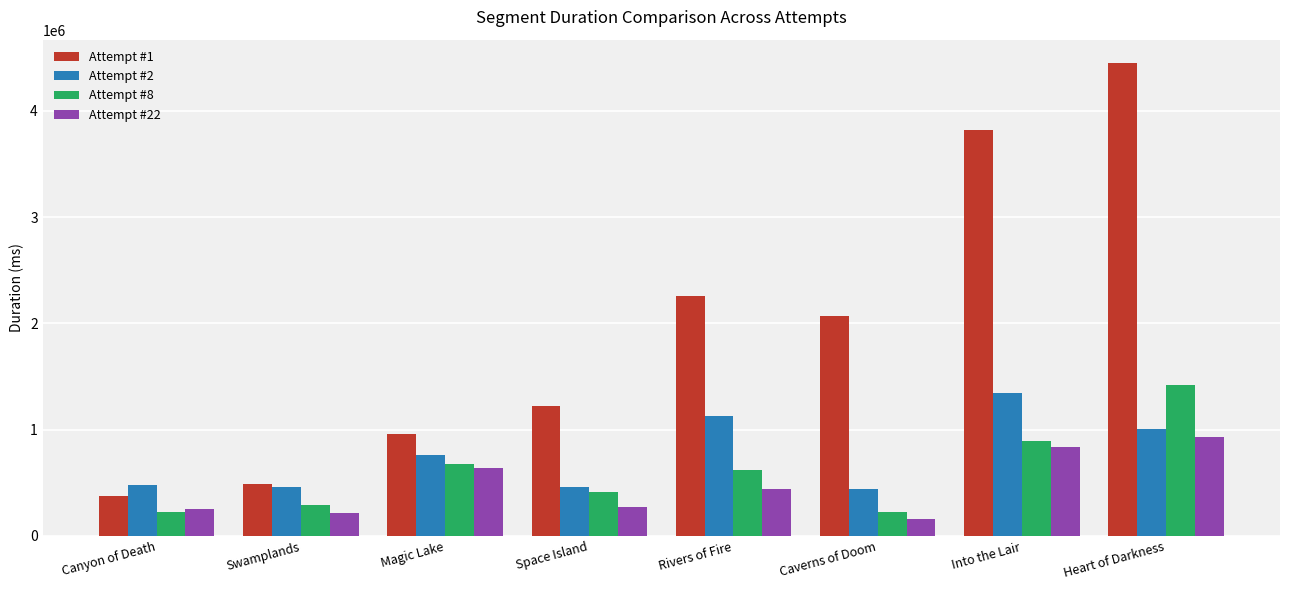

What are all the series names shown in the legend?

Attempt #1, Attempt #2, Attempt #8, Attempt #22